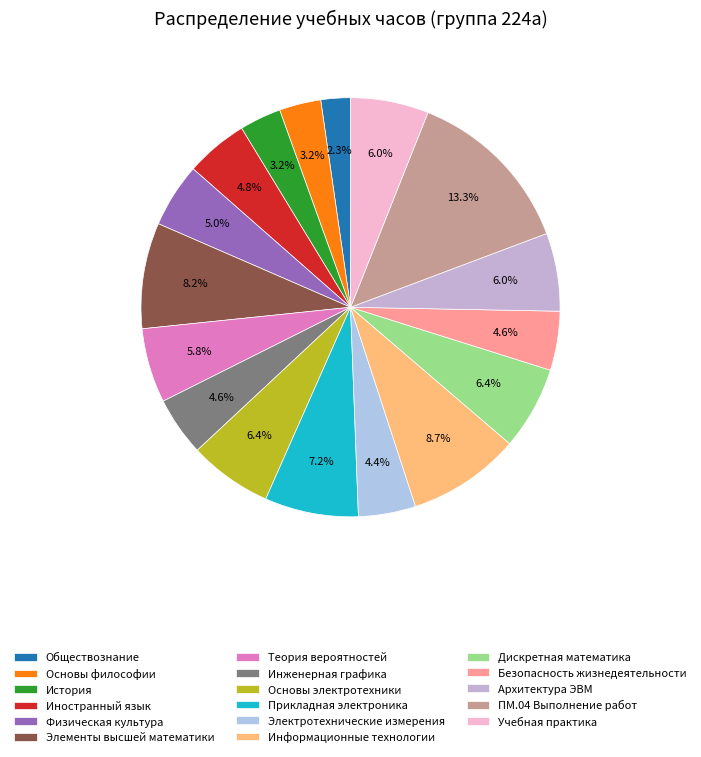

To the nearest percent, what is the combined percentage of ПМ.04 Выполнение работ and Дискретная математика?

20%